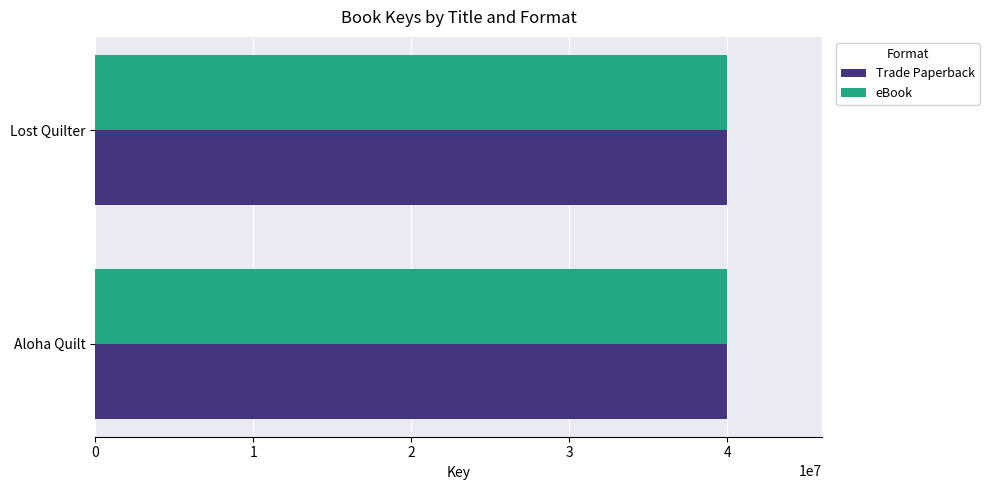

How many Trade Paperback values are between 39984977 and 39985398?

2